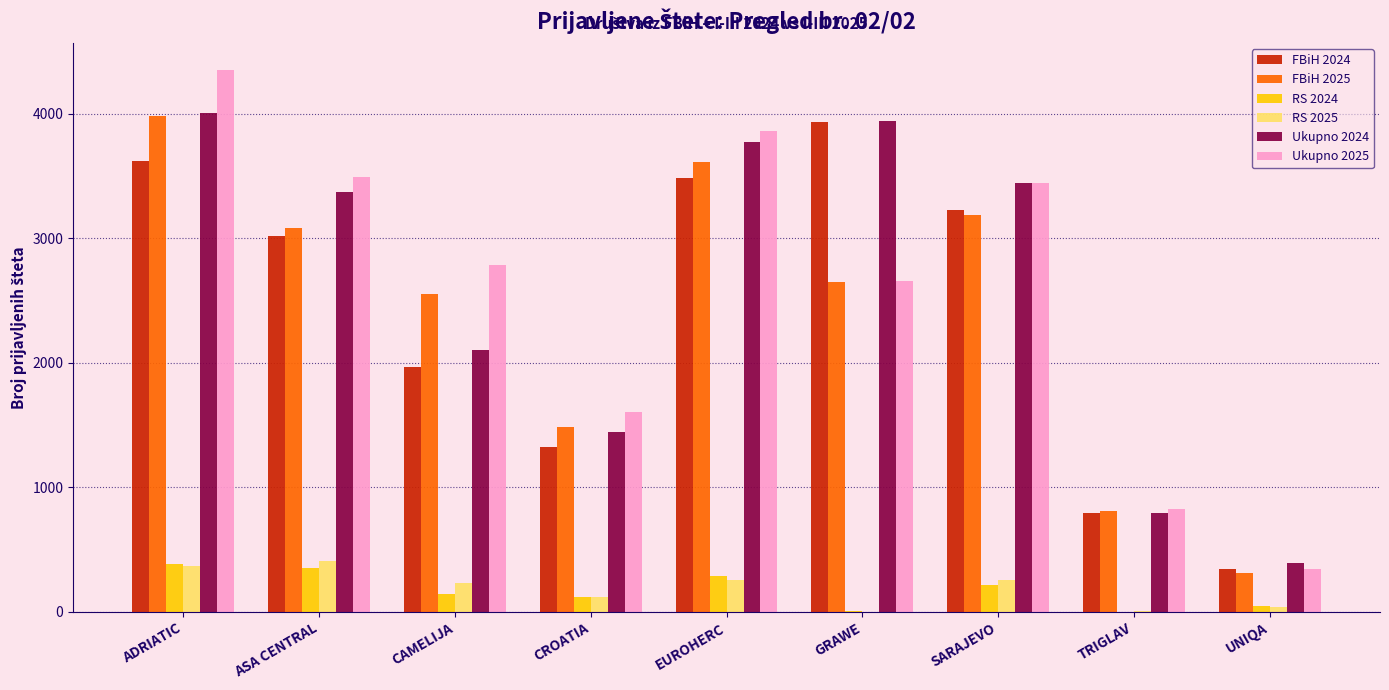

How many data points does each series have?

9